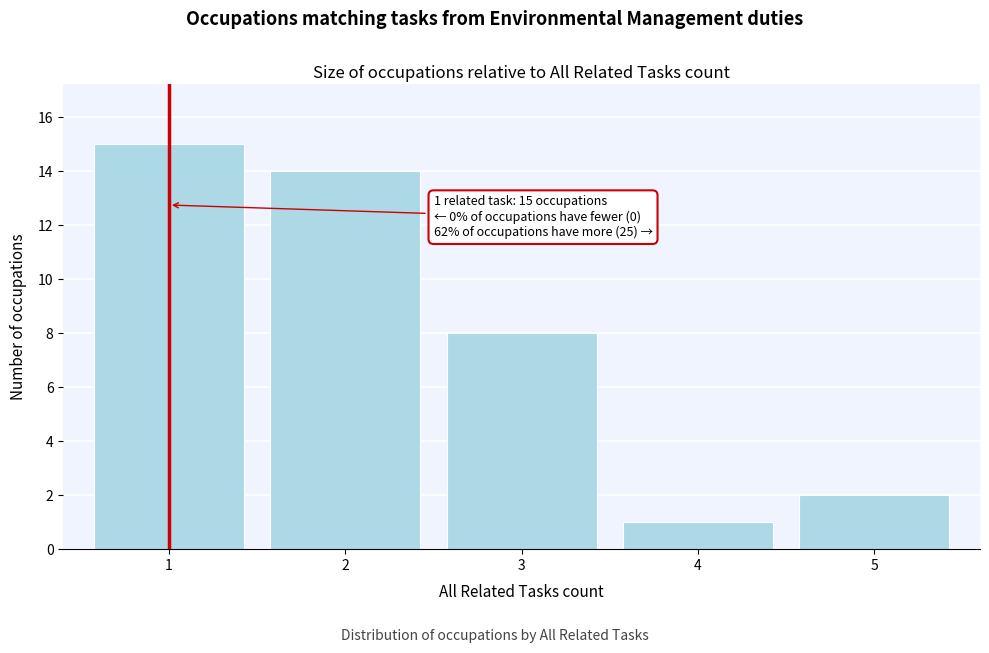

Reading left to right, transcribe all the data shown in this chart.

15	14	8	1	2